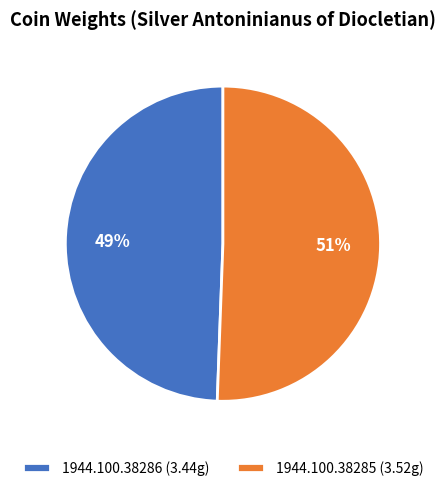

Is the sum of 1944.100.38285 (3.52g) and 1944.100.38286 (3.44g) greater than half?

Yes